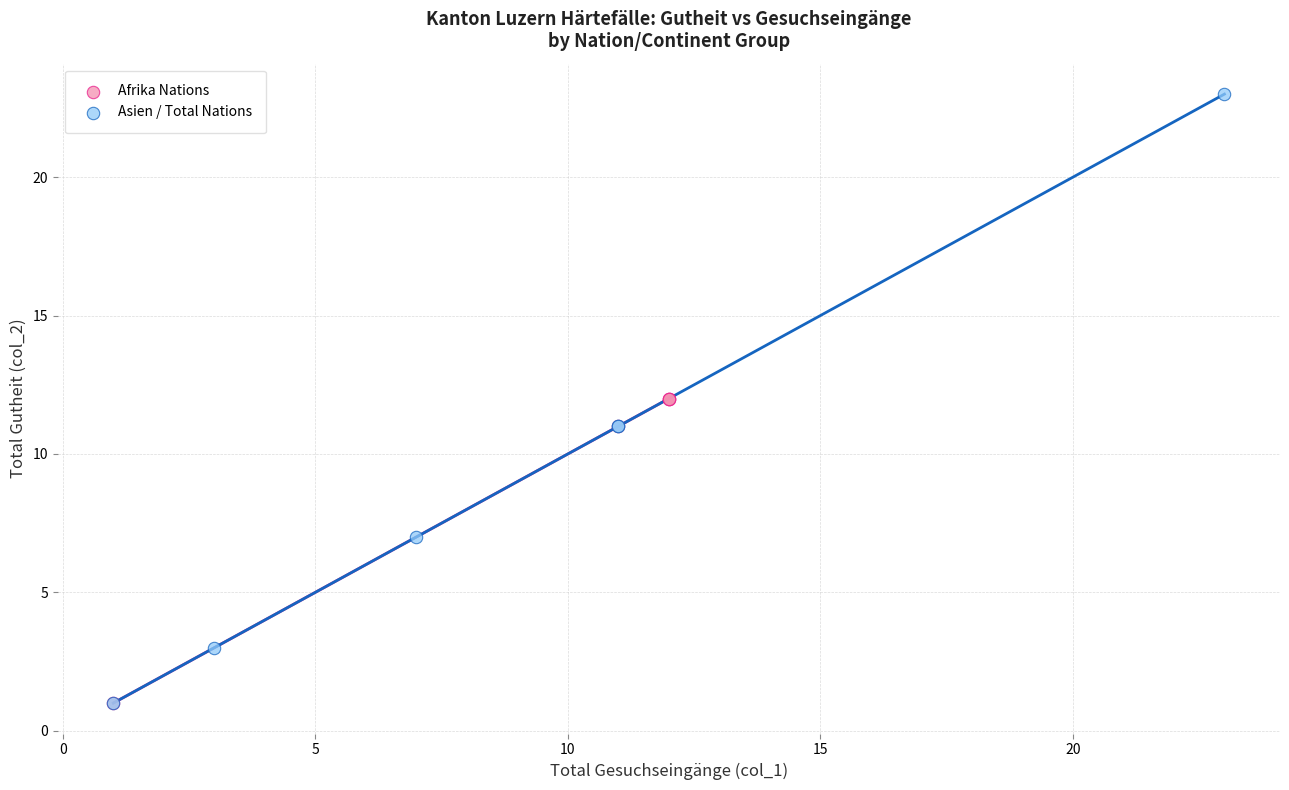

Which series has the largest Y range (max minus min)?

Asien / Total Nations